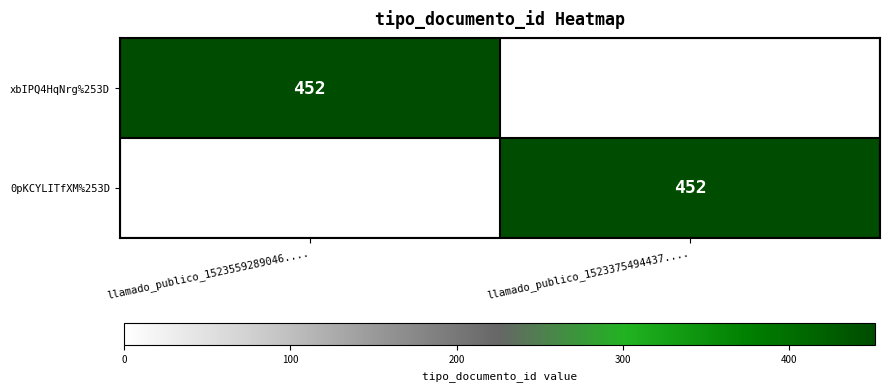

The value of 0pKCYLITfXM%253D at llamado_publico_1523375494437.... is 452. True or false?

True